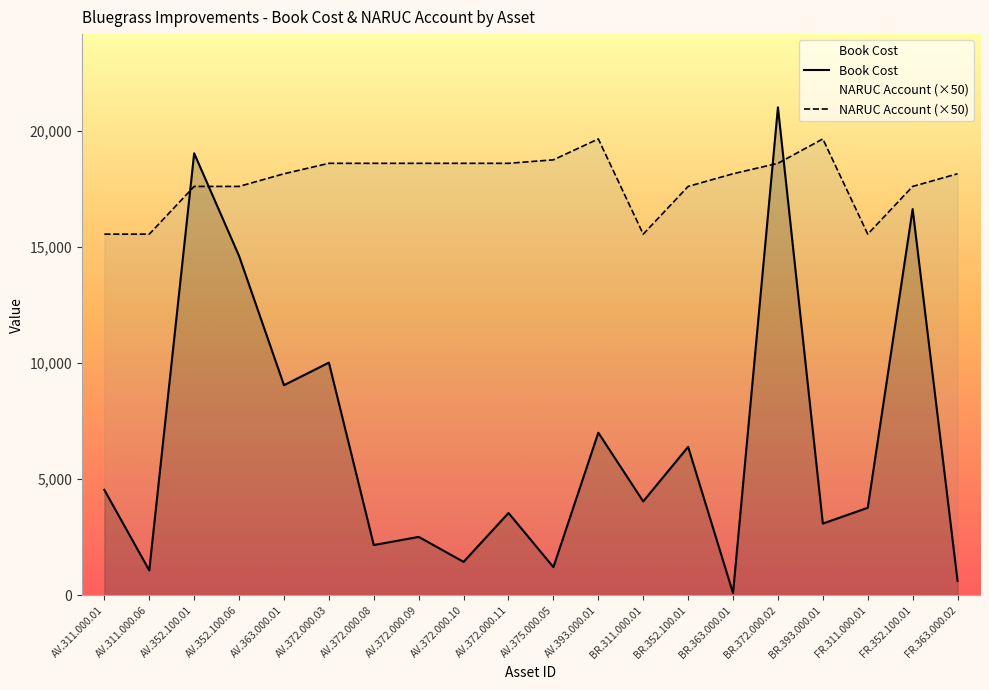

The Book Cost series shows 379.0 at AV.372.000.10. True or false?

False